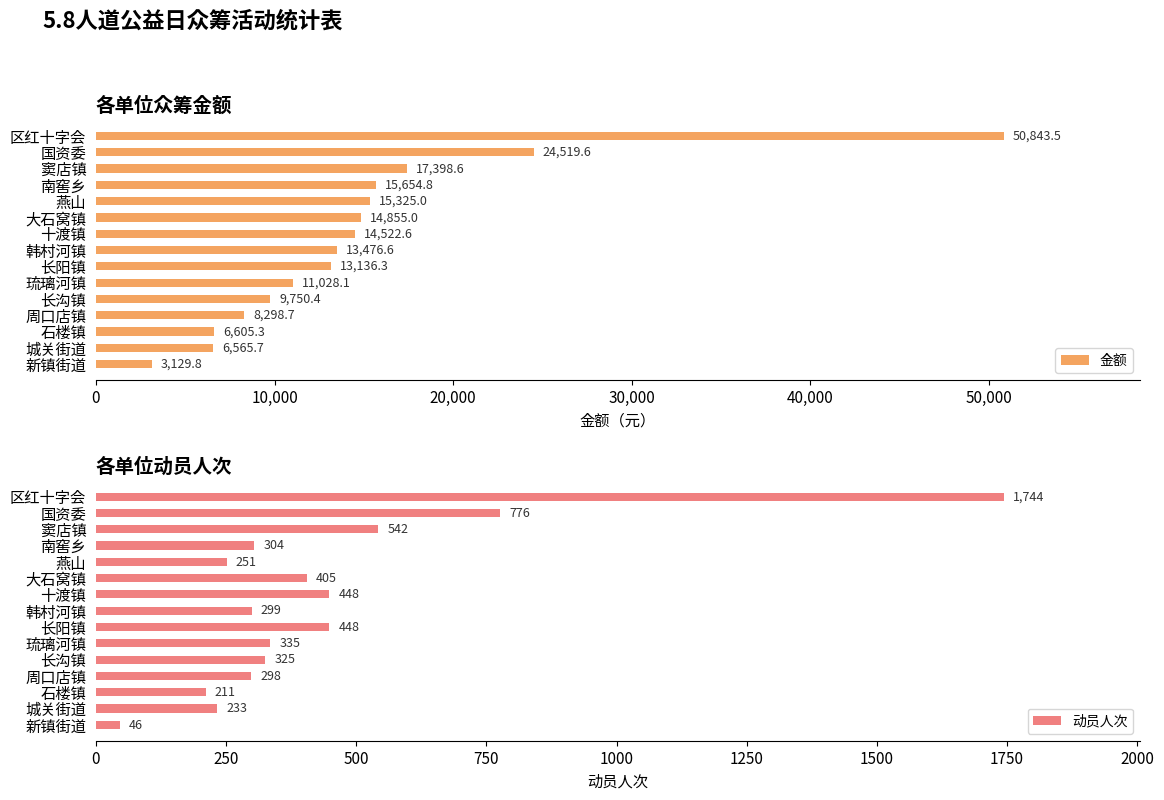

True or false: 金额 has a value of 11028.1 at 琉璃河镇.

True